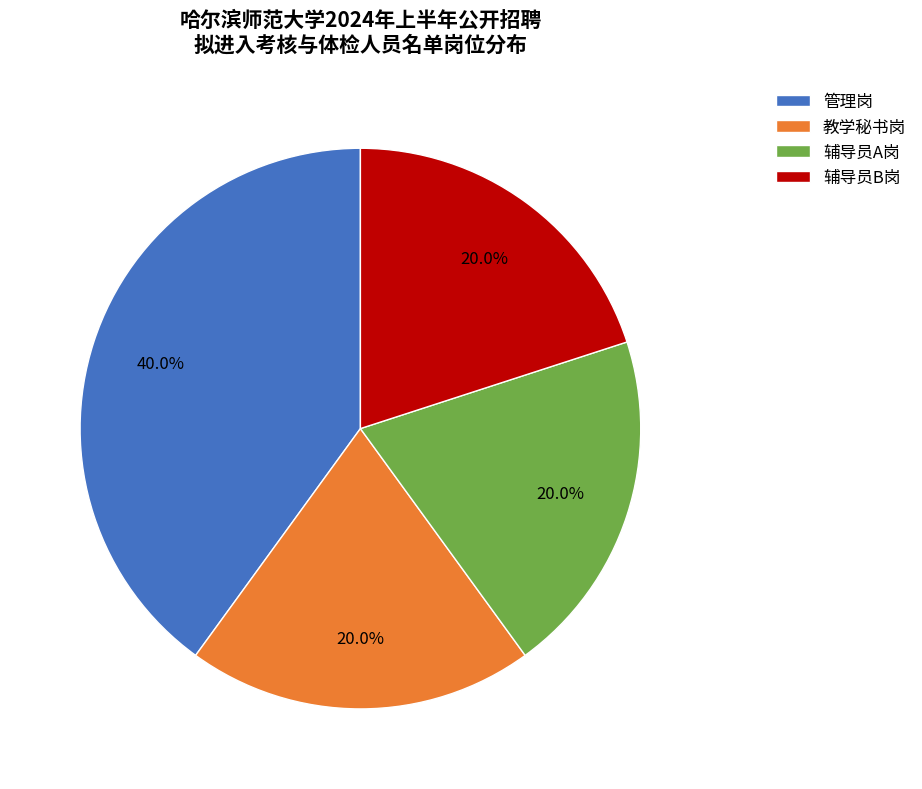

What percentage do 管理岗 and 辅导员A岗 together represent?

60.0%